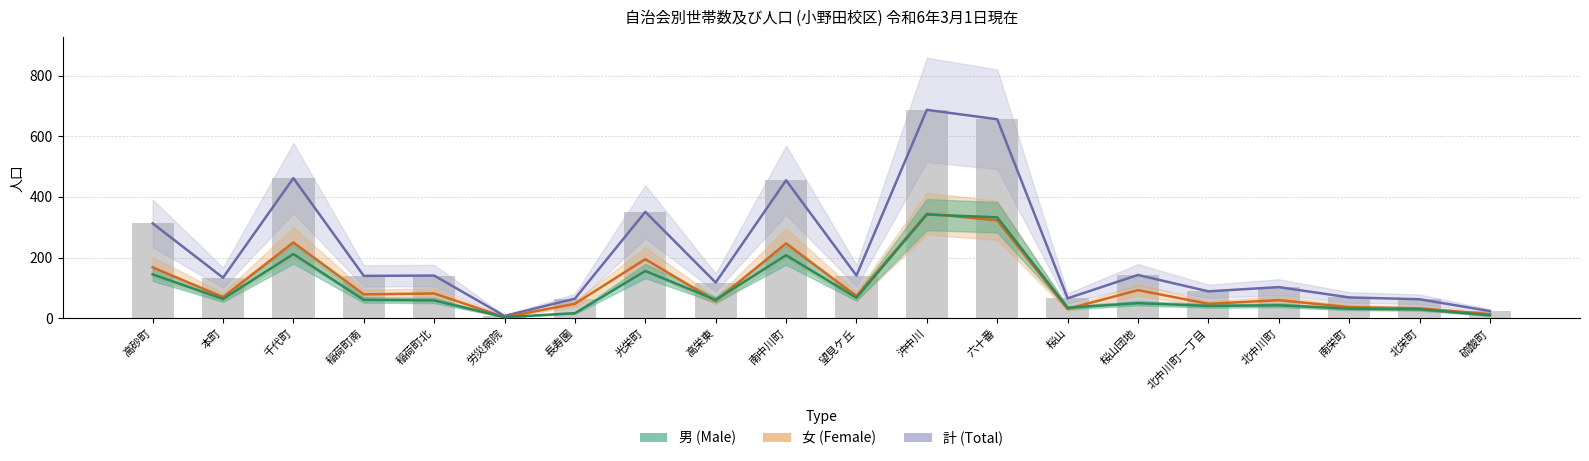

Rank the categories by 計 value from lowest to highest.

労災病院, 硫酸町, 北栄町, 長寿園, 桜山, 南栄町, 北中川町一丁目, 北中川町, 高栄東, 本町, 稲荷町南, 稲荷町北, 望見ケ丘, 桜山団地, 高砂町, 光栄町, 南中川町, 千代町, 六十番, 沖中川